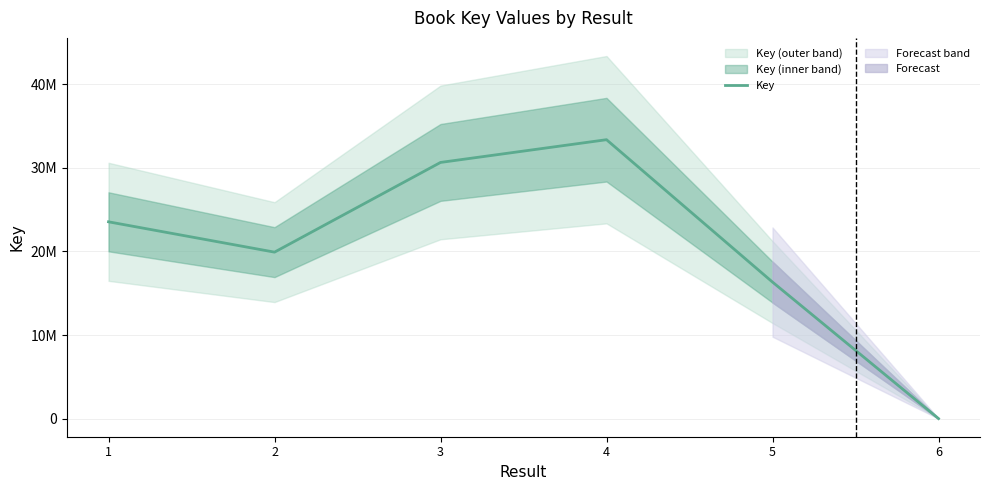

Rank the categories by value from lowest to highest.

6, 5, 2, 1, 3, 4